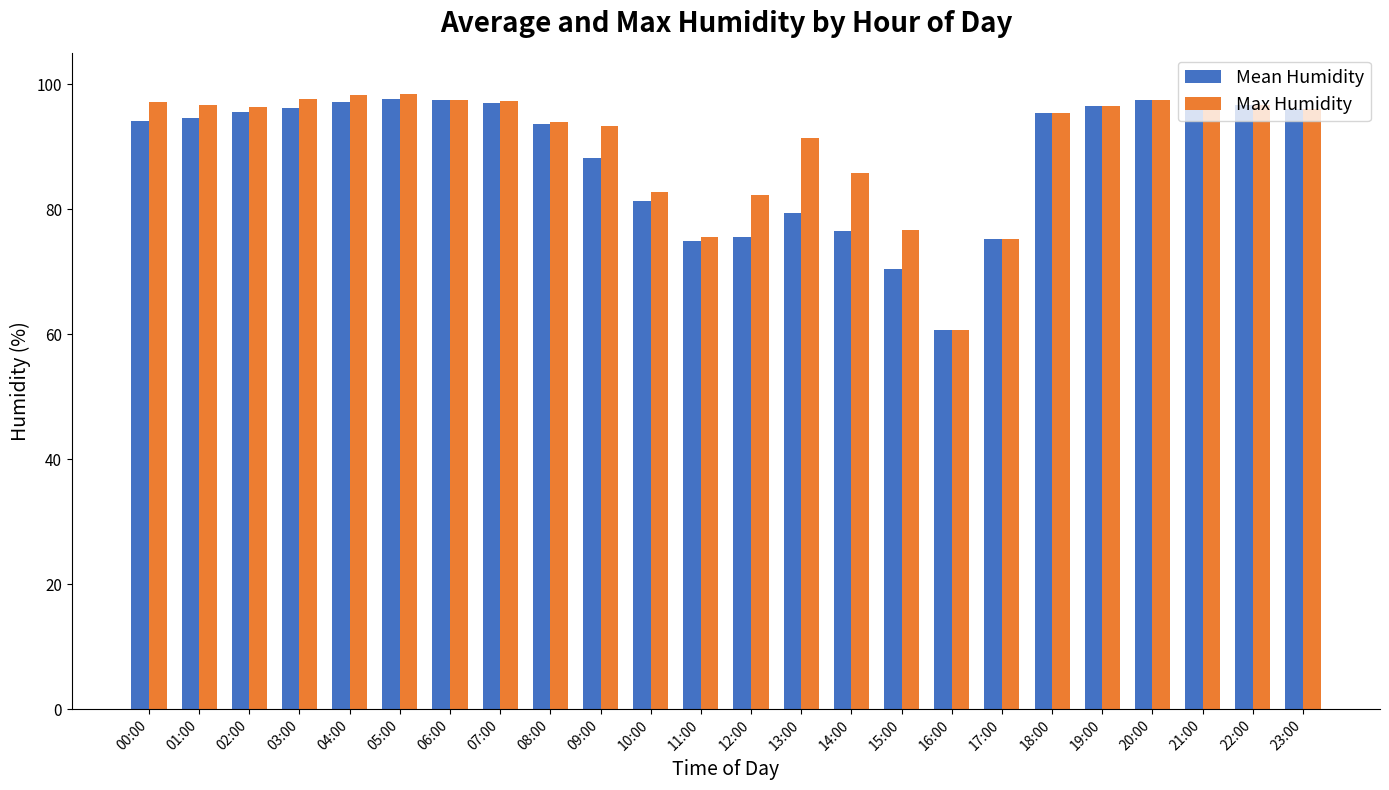

Which series changed the most between 03:00 and 16:00?

Max Humidity